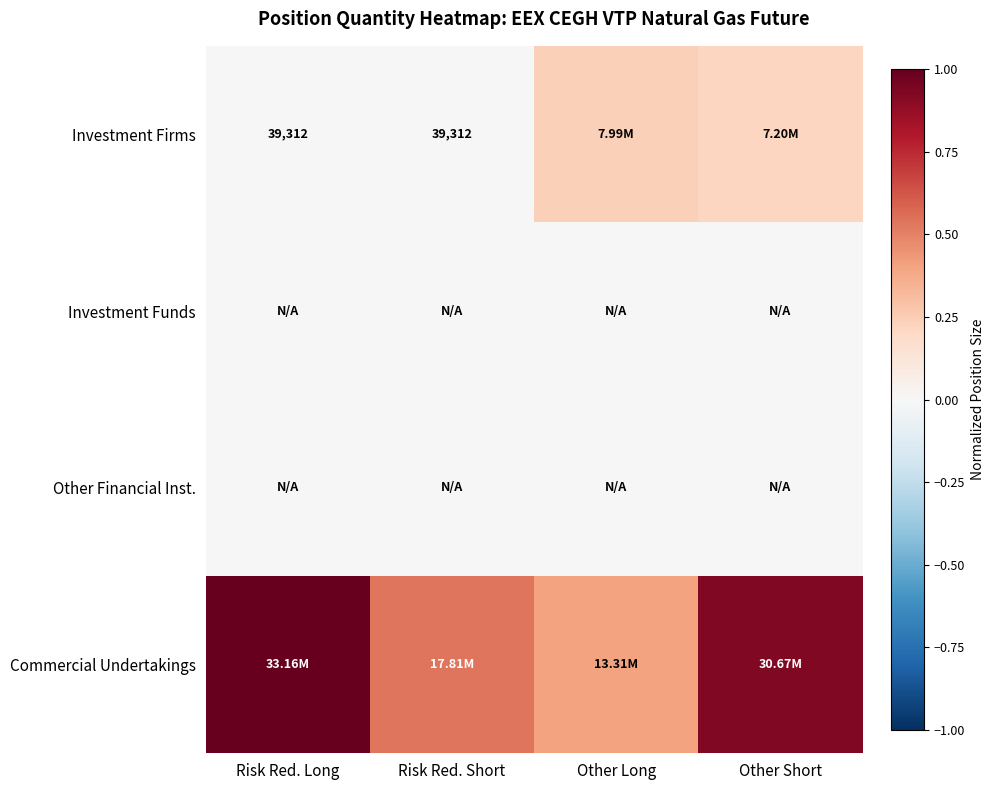

Which category has the lowest value across all series?

Risk Red. Long